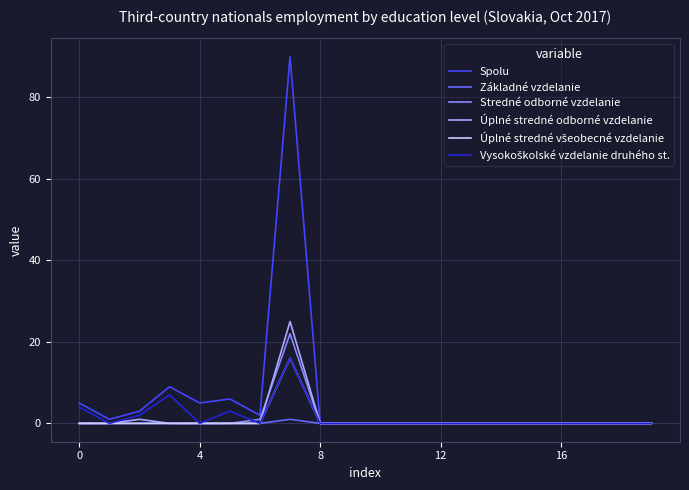

Which series has the largest range (max minus min)?

Spolu